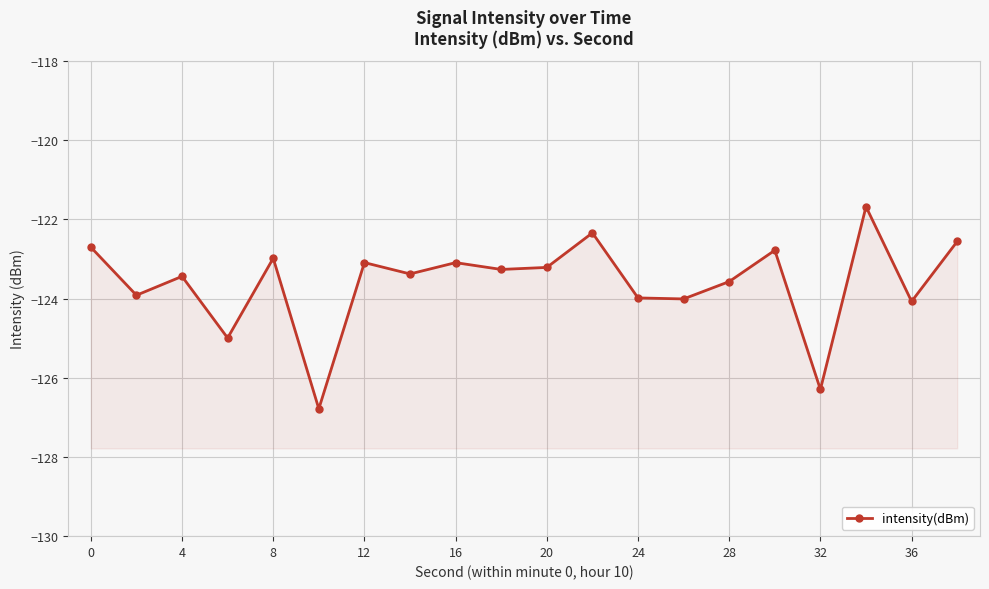

How many lines are shown in the chart?

1